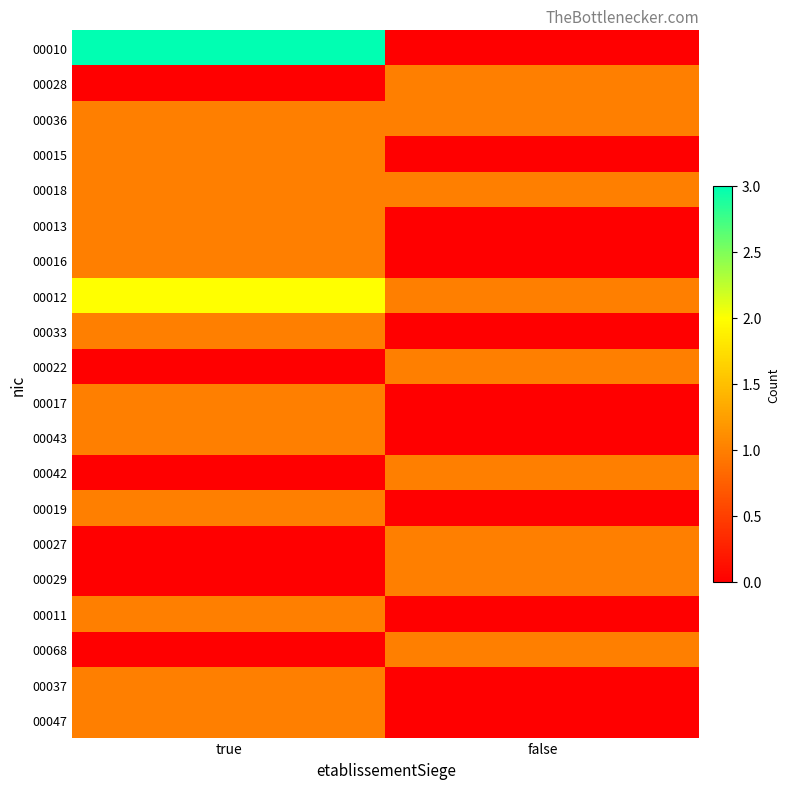

Rank the series by their maximum value, from highest to lowest.

00010, 00012, 00028, 00036, 00015, 00018, 00013, 00016, 00033, 00022, 00017, 00043, 00042, 00019, 00027, 00029, 00011, 00068, 00037, 00047